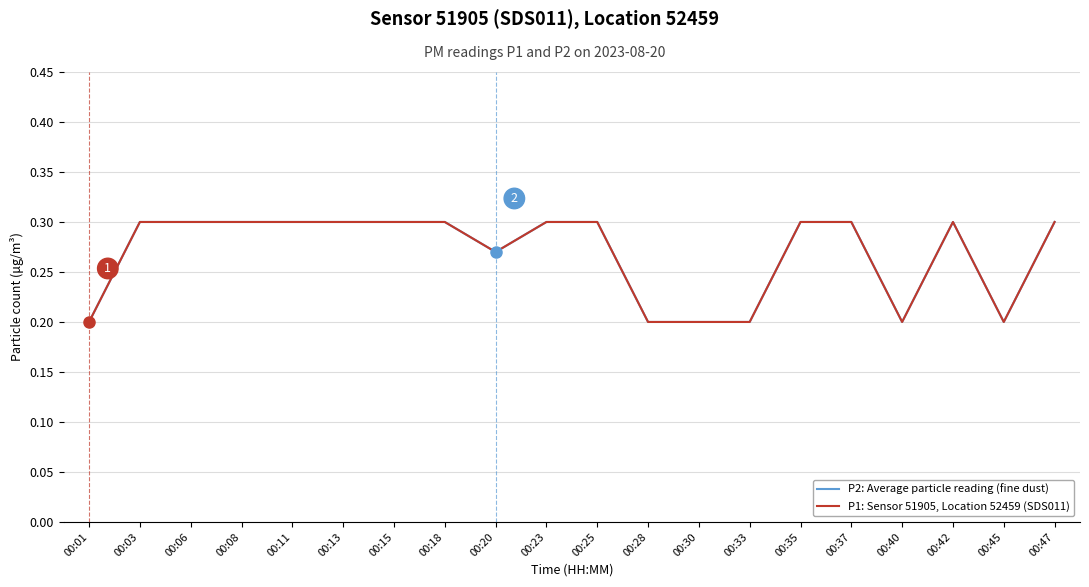

Is this an area chart (filled region under the line)?

No